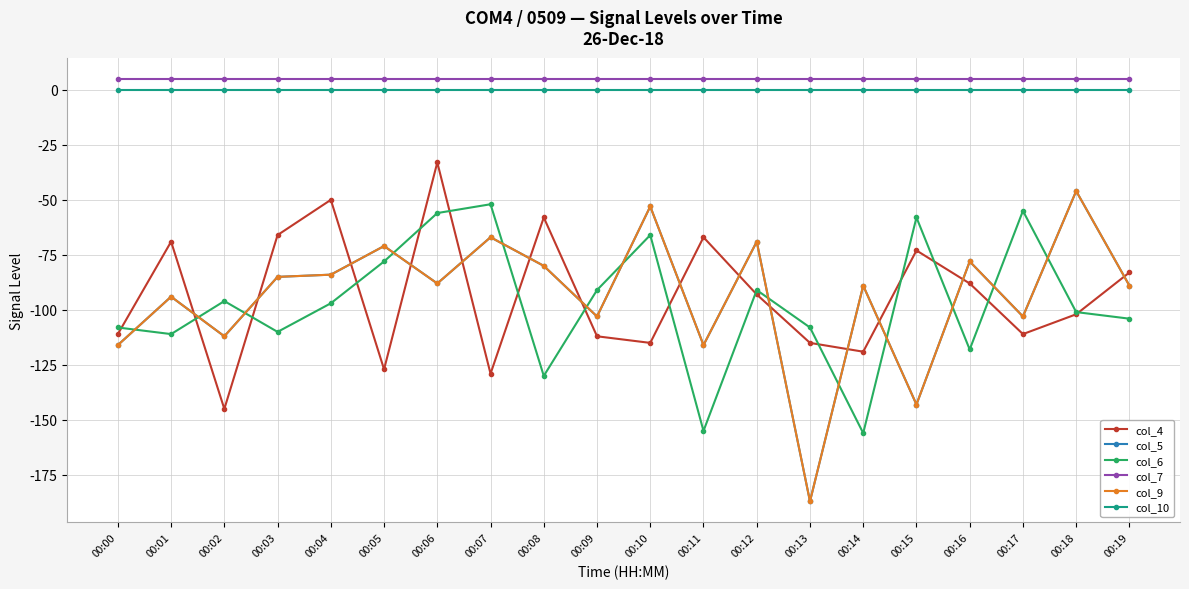

In col_9, how many points are lower than both neighbors (excluding endpoints)?

7